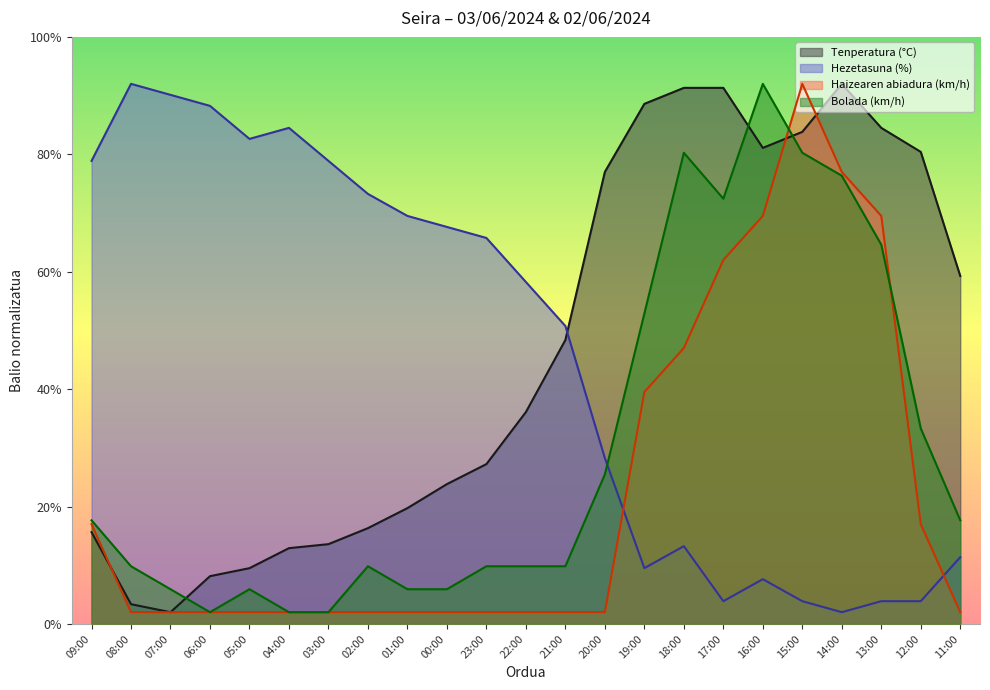

What is the minimum value for Tenperatura (°C)?

2.0